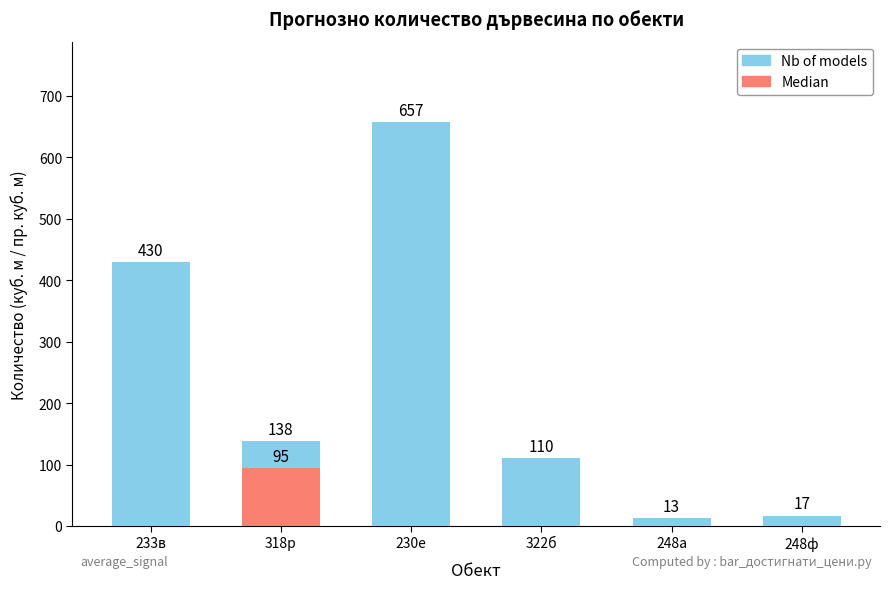

Reading left to right, what are all the values shown in this chart?

430	138	657	110	13	17